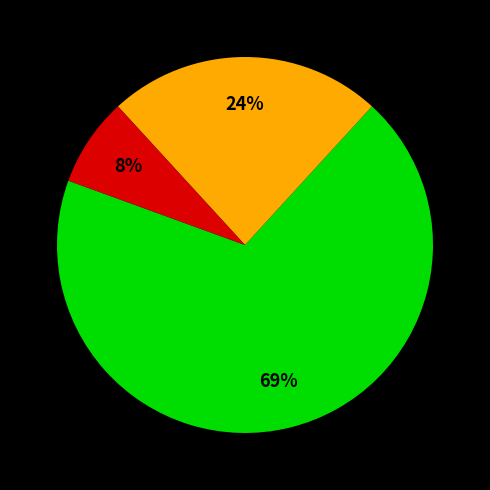

Is there a majority slice in this chart?

Yes